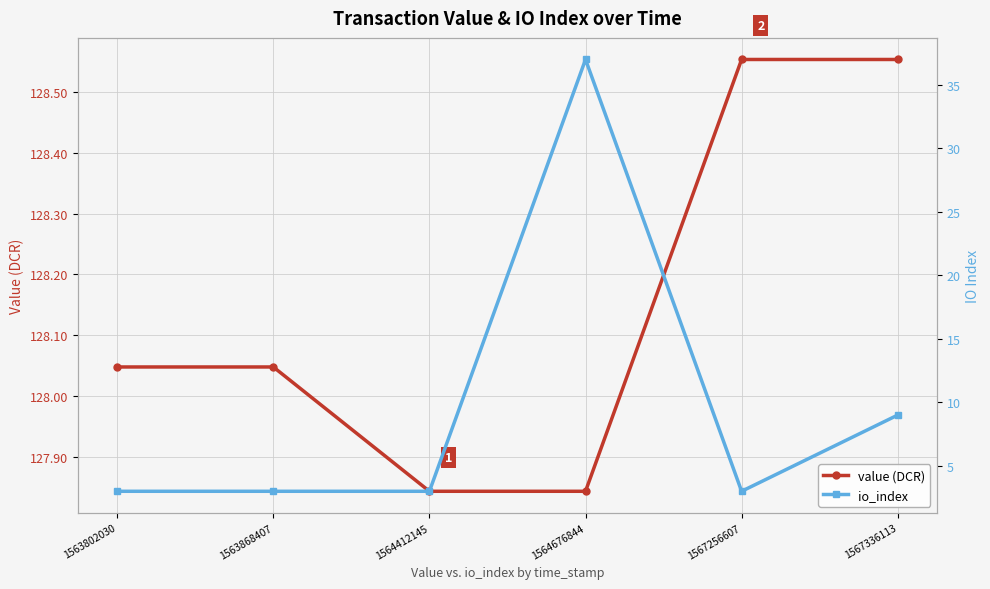

Rank the series at 1567256607 from lowest to highest value.

io_index, value (DCR)